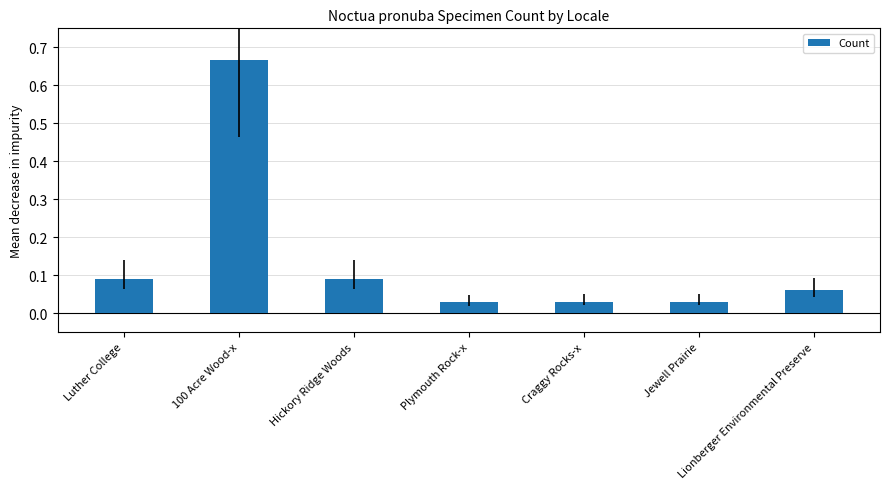

What is the change in value from Luther College to 100 Acre Wood-x?

+0.6